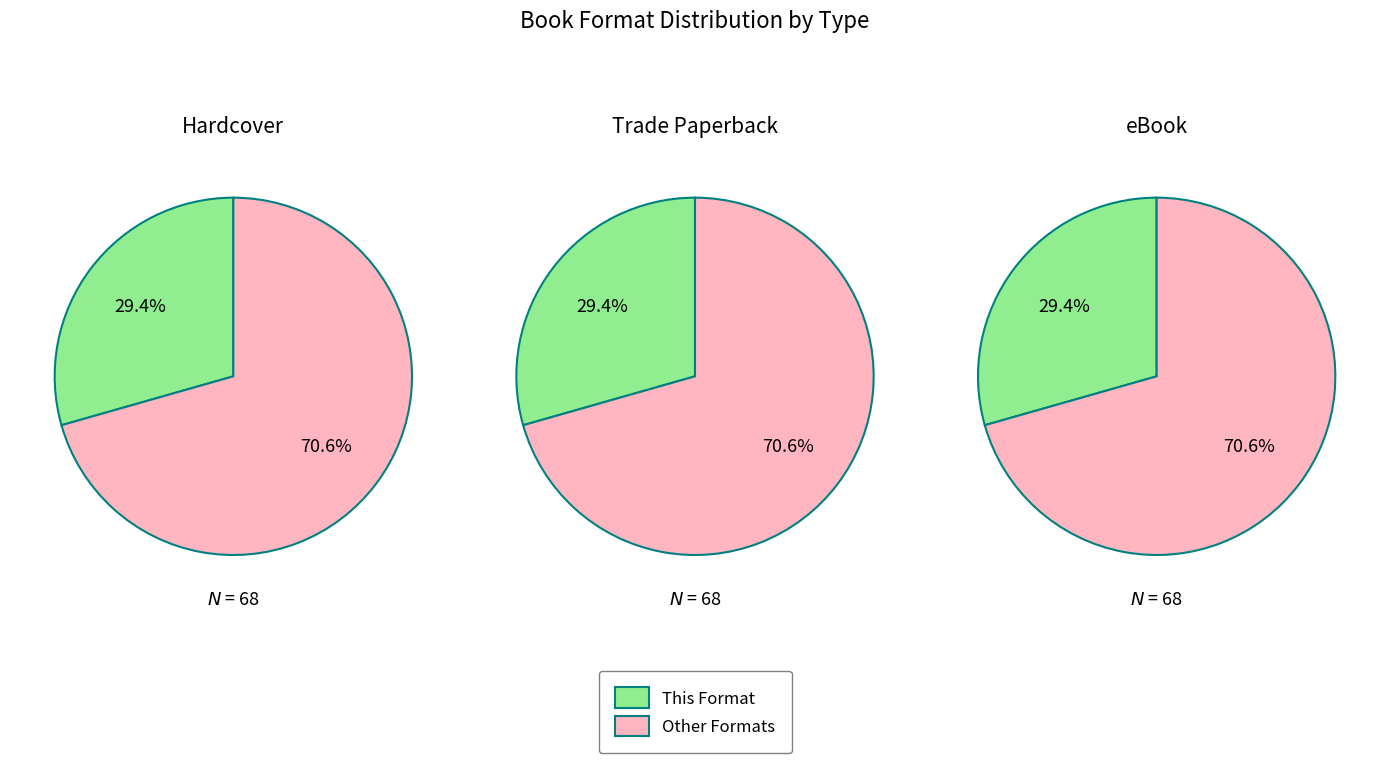

The Hardcover slice represents 21% of the pie. True or false?

False